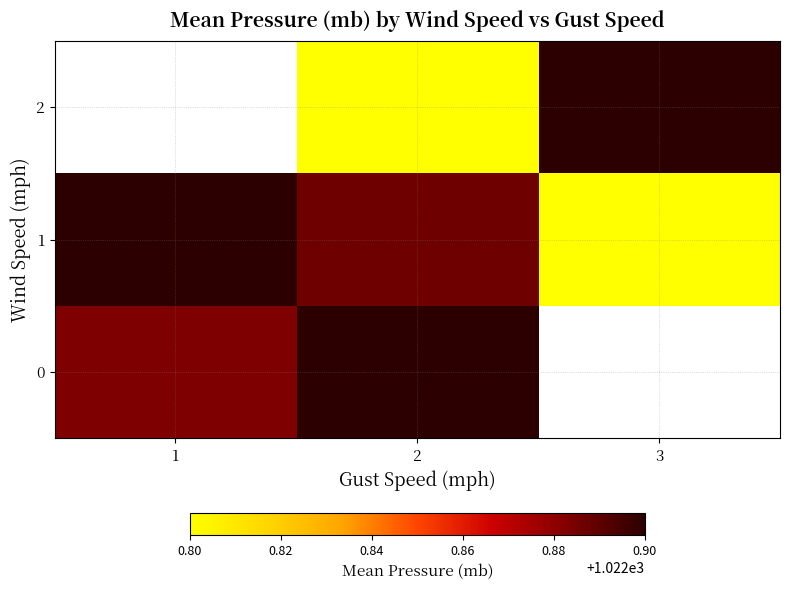

List the series in order of their overall mean, highest first.

0, 1, 2